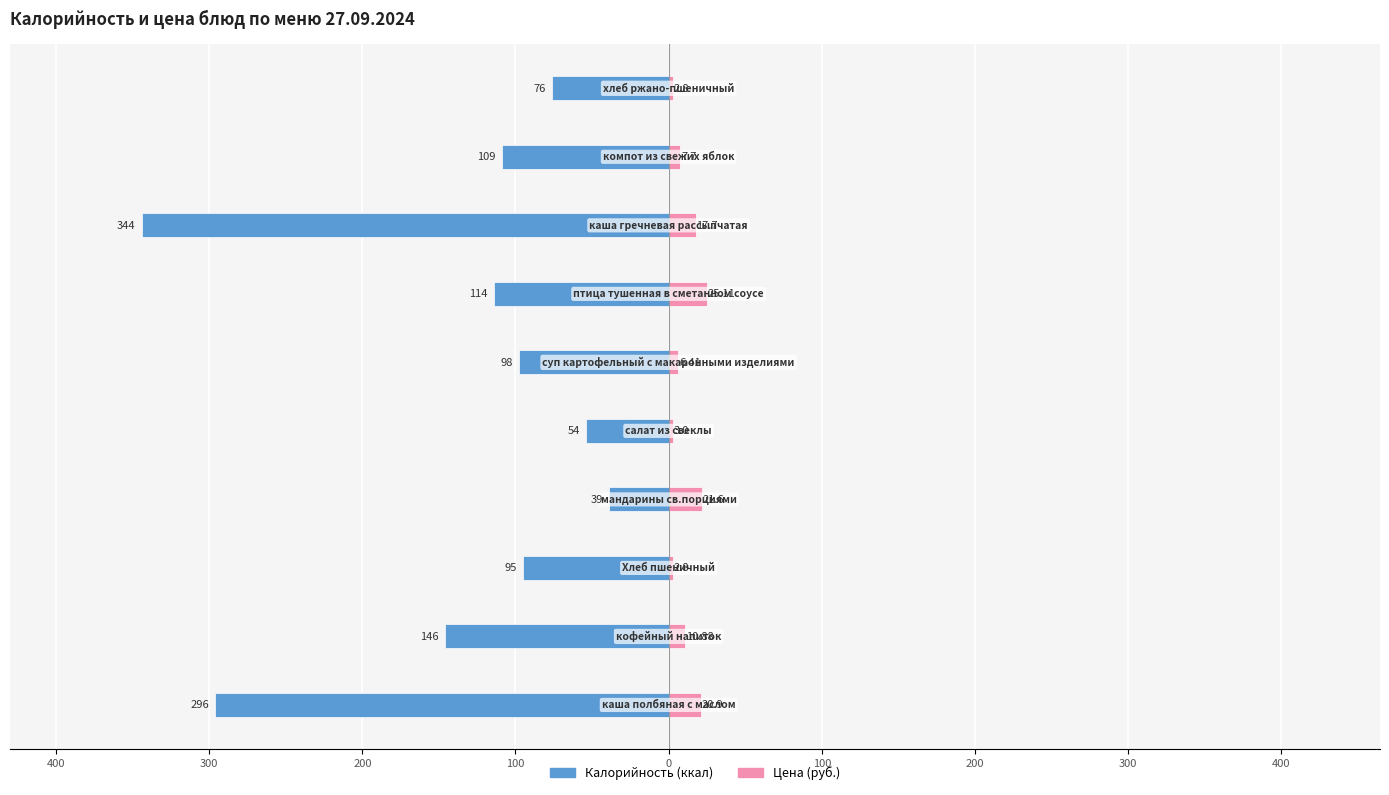

Between 200 and 300, which is larger?

200